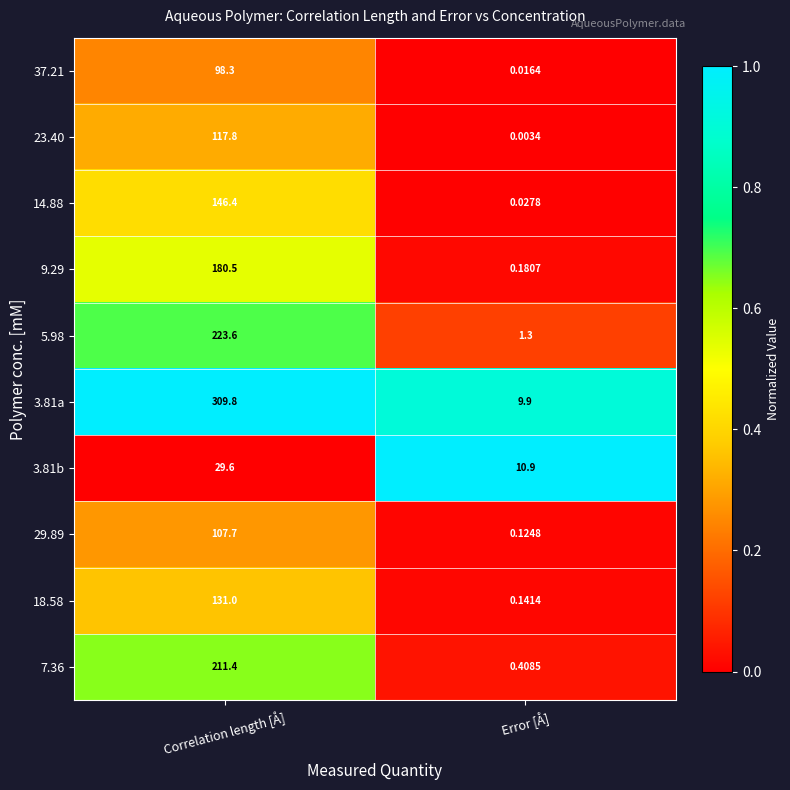

Where does the 14.88 series first go above 146?

Correlation length [Å]